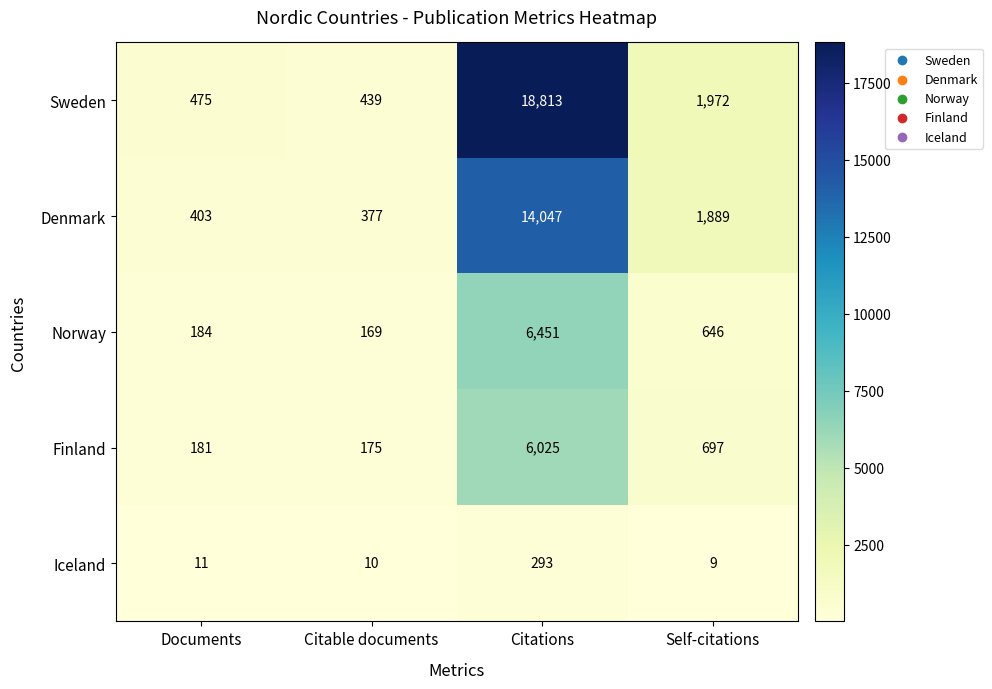

What is the difference between the Denmark values at Self-citations and Documents?

1486